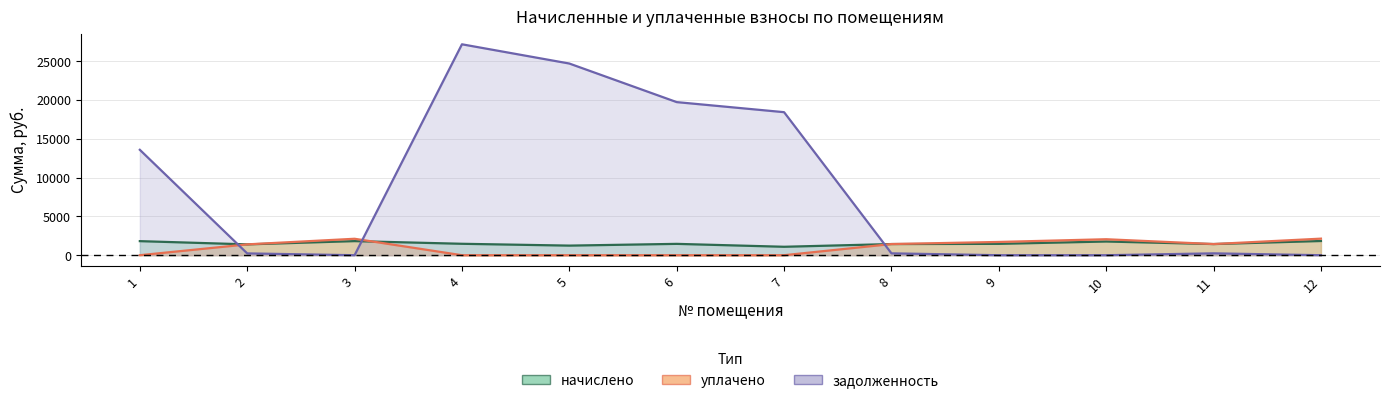

What is the sum of all задолженность values?

104346.0